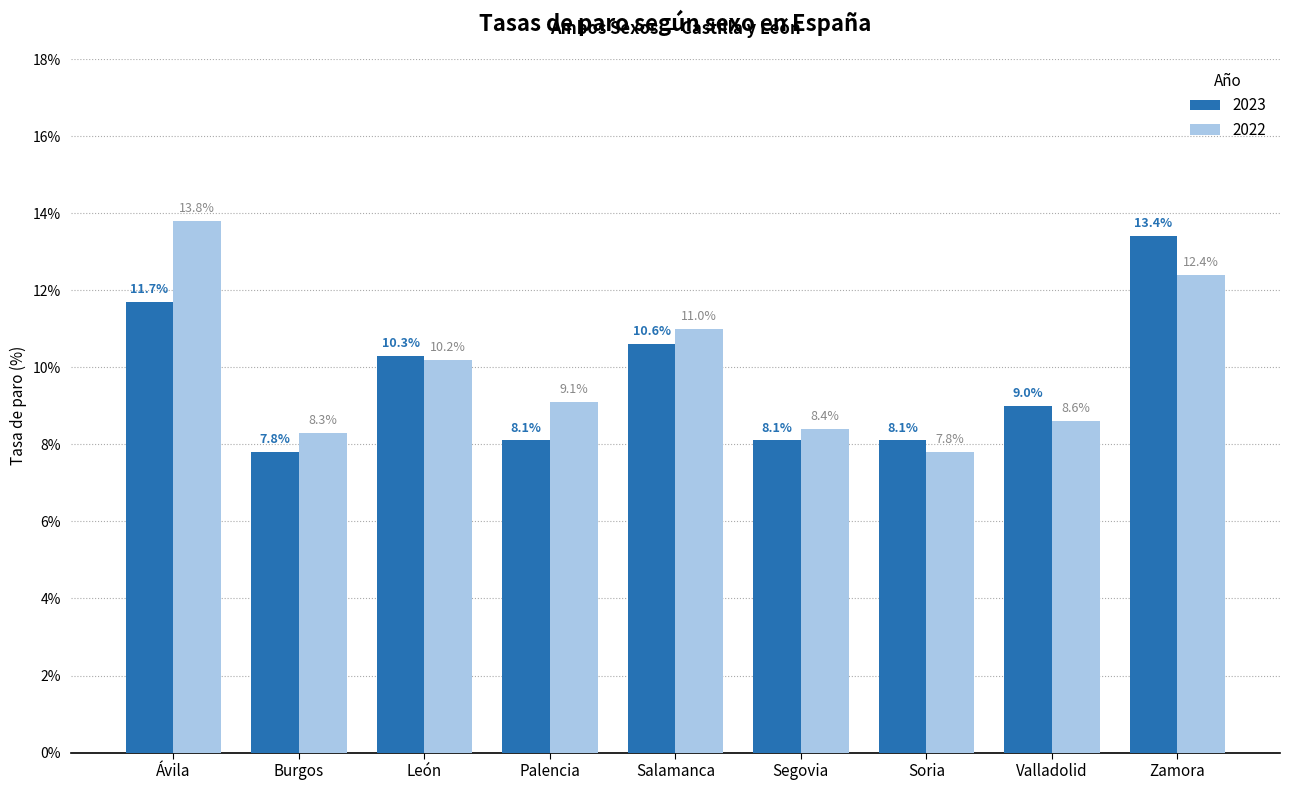

What is the lowest value of the 2022 series?

7.8